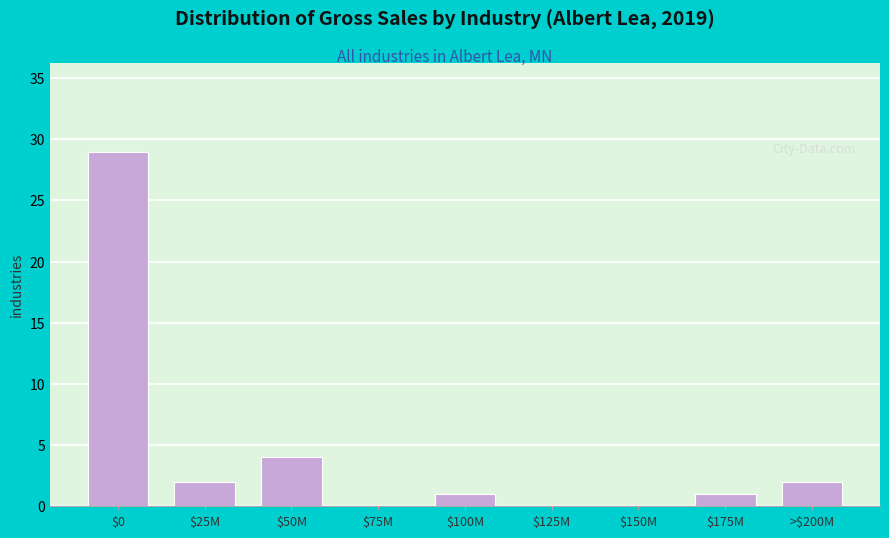

Which label corresponds to the largest value in the chart?

$0